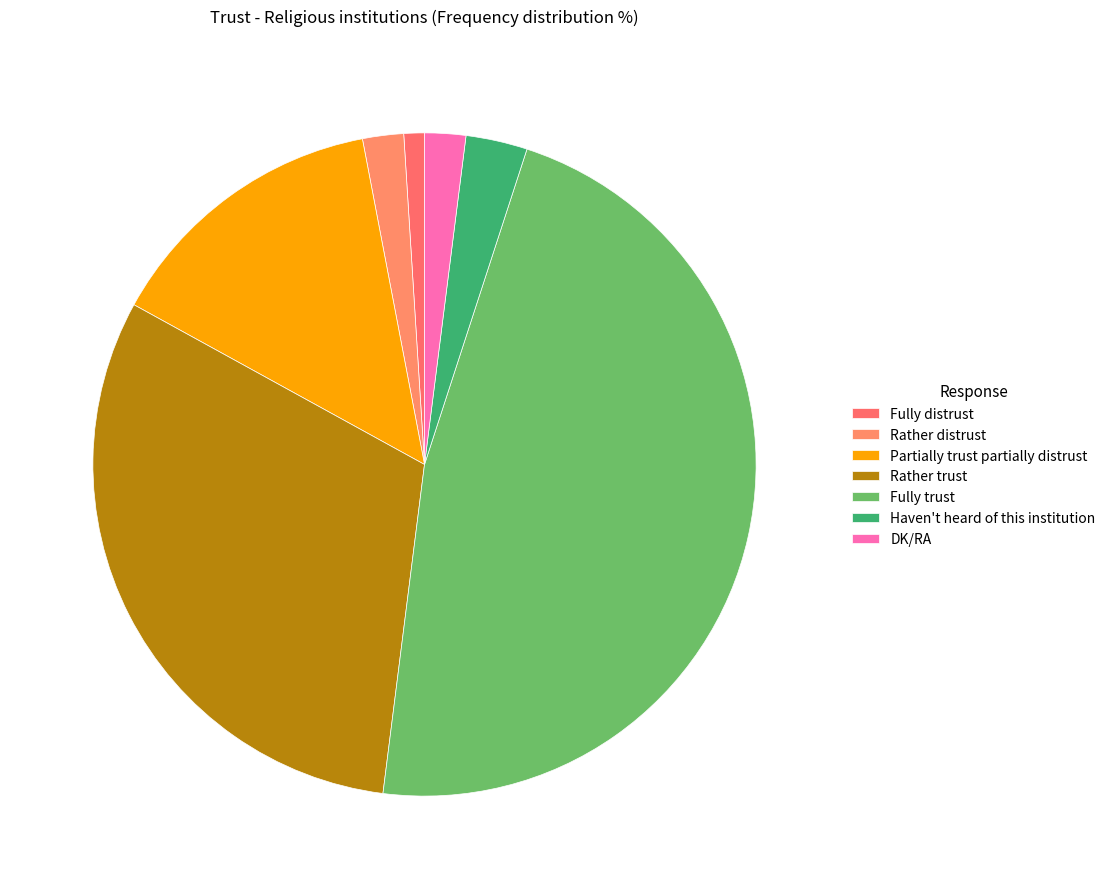

What is the largest slice in the pie chart?

Fully trust